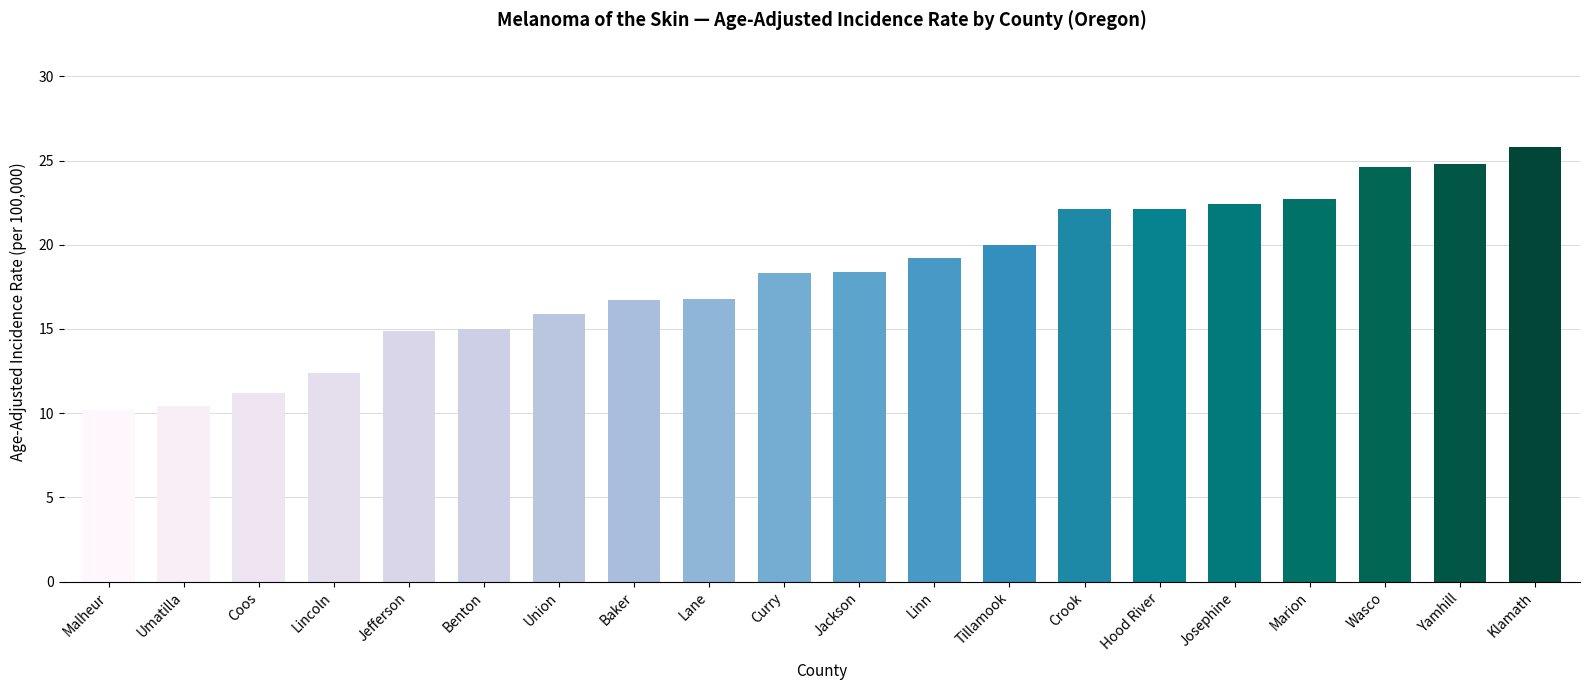

What is the change in value from Jefferson to Curry?

+3.4